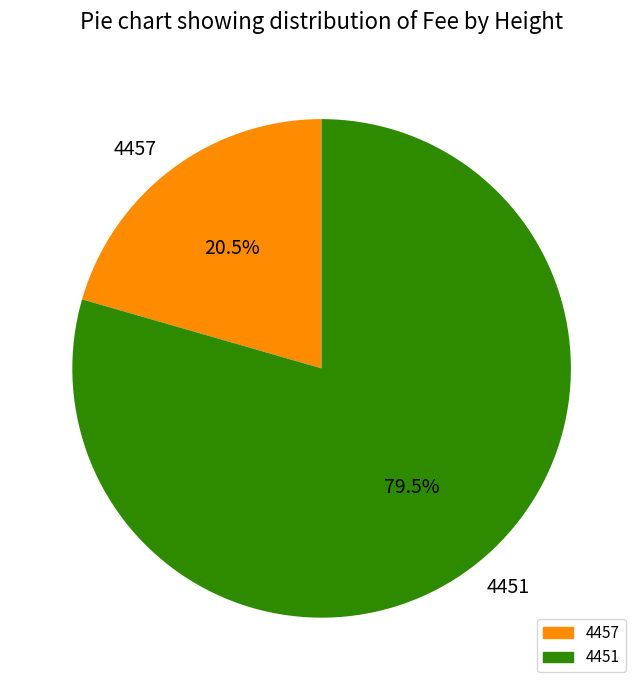

True or false: 4451 accounts for 93% of the total.

False